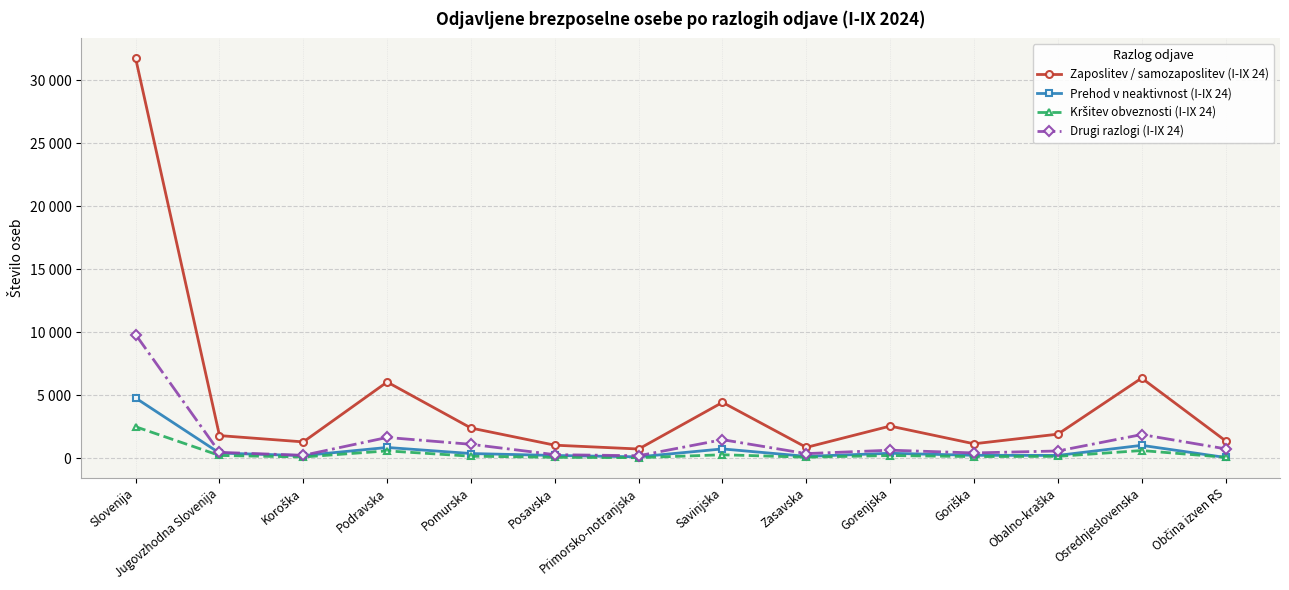

Reading left to right, extract all data points from this chart.

Zaposlitev / samozaposlitev (I-IX 24): Slovenija=31733	Jugovzhodna Slovenija=1779	Koroška=1279	Podravska=6034	Pomurska=2380	Posavska=1018	Primorsko-notranjska=715	Savinjska=4417	Zasavska=842	Gorenjska=2535	Goriška=1129	Obalno-kraška=1893	Osrednjeslovenska=6345	Občina izven RS=1367
Prehod v neaktivnost (I-IX 24): Slovenija=4763	Jugovzhodna Slovenija=393	Koroška=191	Podravska=837	Pomurska=355	Posavska=200	Primorsko-notranjska=92	Savinjska=721	Zasavska=131	Gorenjska=374	Goriška=215	Obalno-kraška=205	Osrednjeslovenska=1006	Občina izven RS=43
Kršitev obveznosti (I-IX 24): Slovenija=2482	Jugovzhodna Slovenija=202	Koroška=81	Podravska=565	Pomurska=143	Posavska=55	Primorsko-notranjska=26	Savinjska=257	Zasavska=65	Gorenjska=197	Goriška=111	Obalno-kraška=131	Osrednjeslovenska=593	Občina izven RS=56
Drugi razlogi (I-IX 24): Slovenija=9802	Jugovzhodna Slovenija=450	Koroška=214	Podravska=1632	Pomurska=1087	Posavska=265	Primorsko-notranjska=180	Savinjska=1456	Zasavska=348	Gorenjska=621	Goriška=402	Obalno-kraška=558	Osrednjeslovenska=1862	Občina izven RS=727